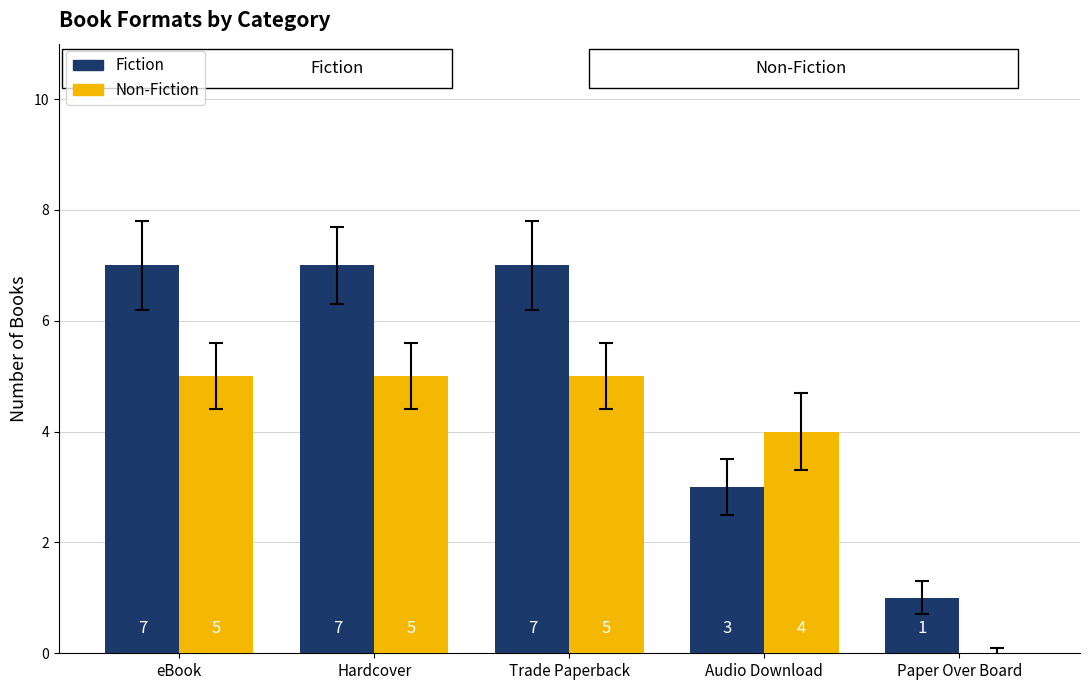

Are the bars horizontal?

No